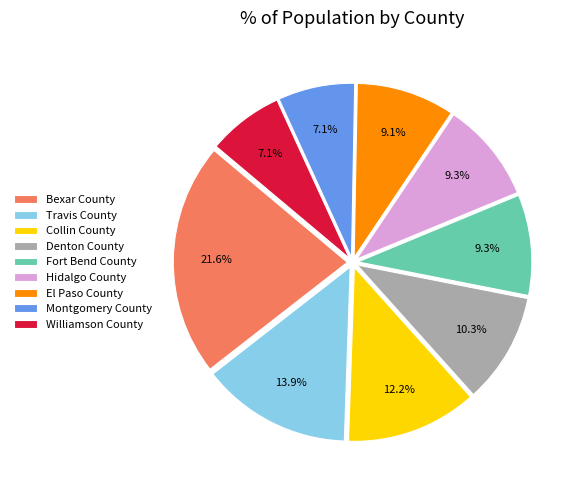

How much of the chart is everything except Hidalgo County?

90.7%